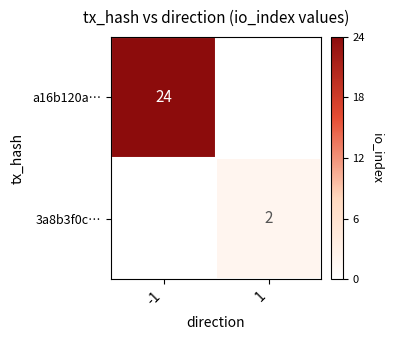

At which category is the sum across all series the highest?

-1